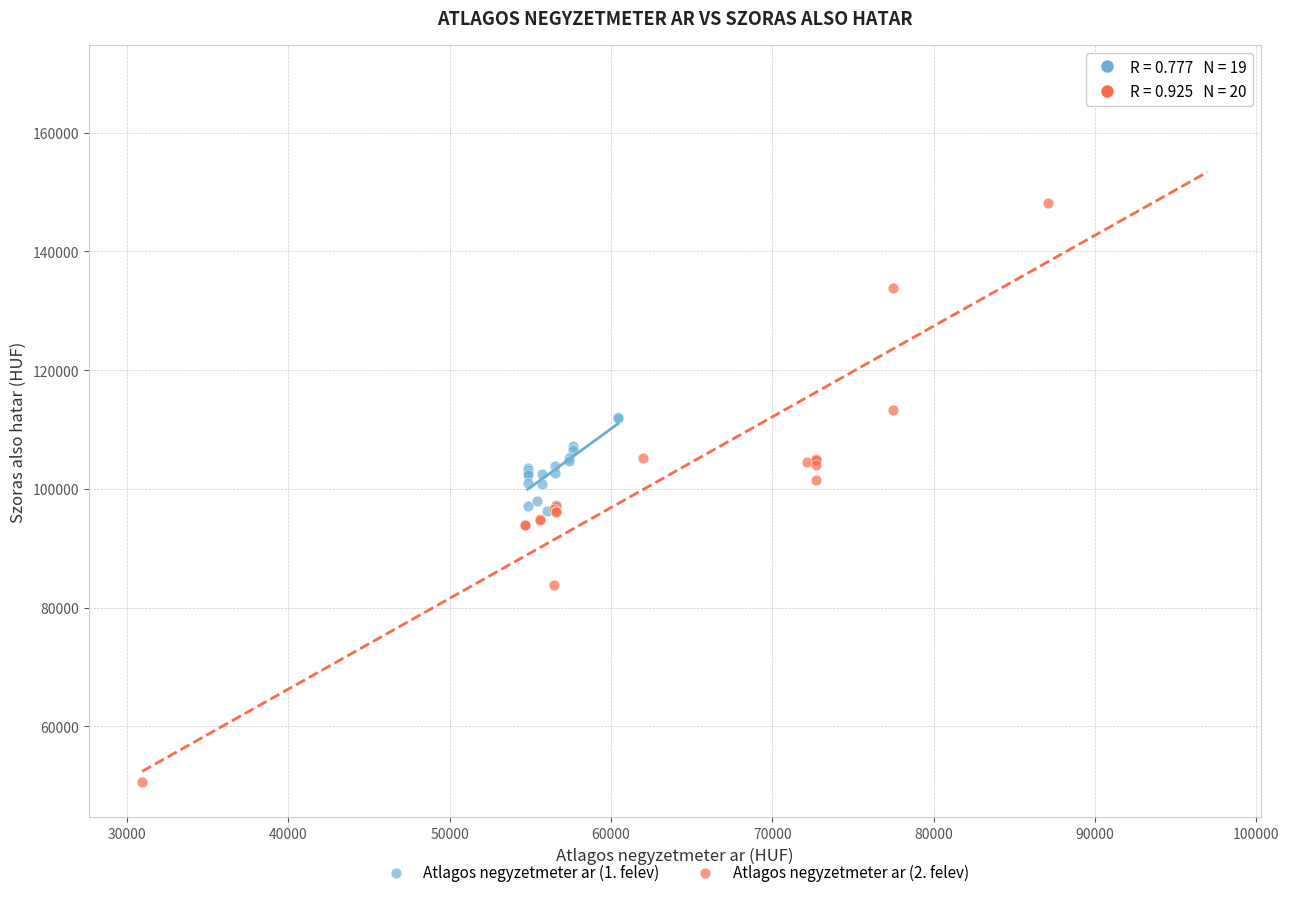

Which series reaches the maximum Y coordinate?

Atlagos negyzetmeter ar (2. felev)